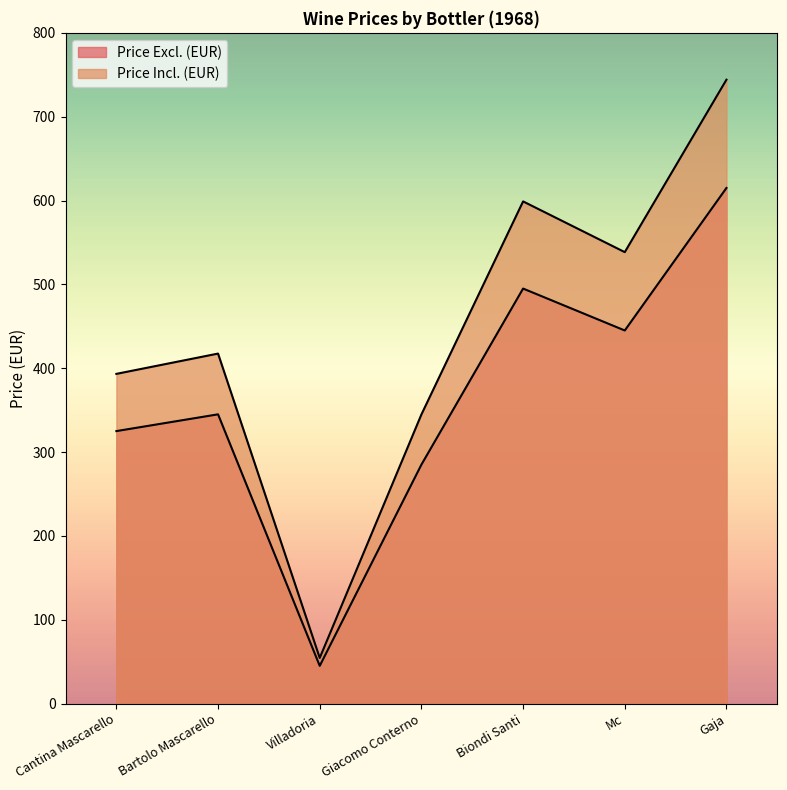

What are all the series names shown in the legend?

Price Excl. (EUR), Price Incl. (EUR)